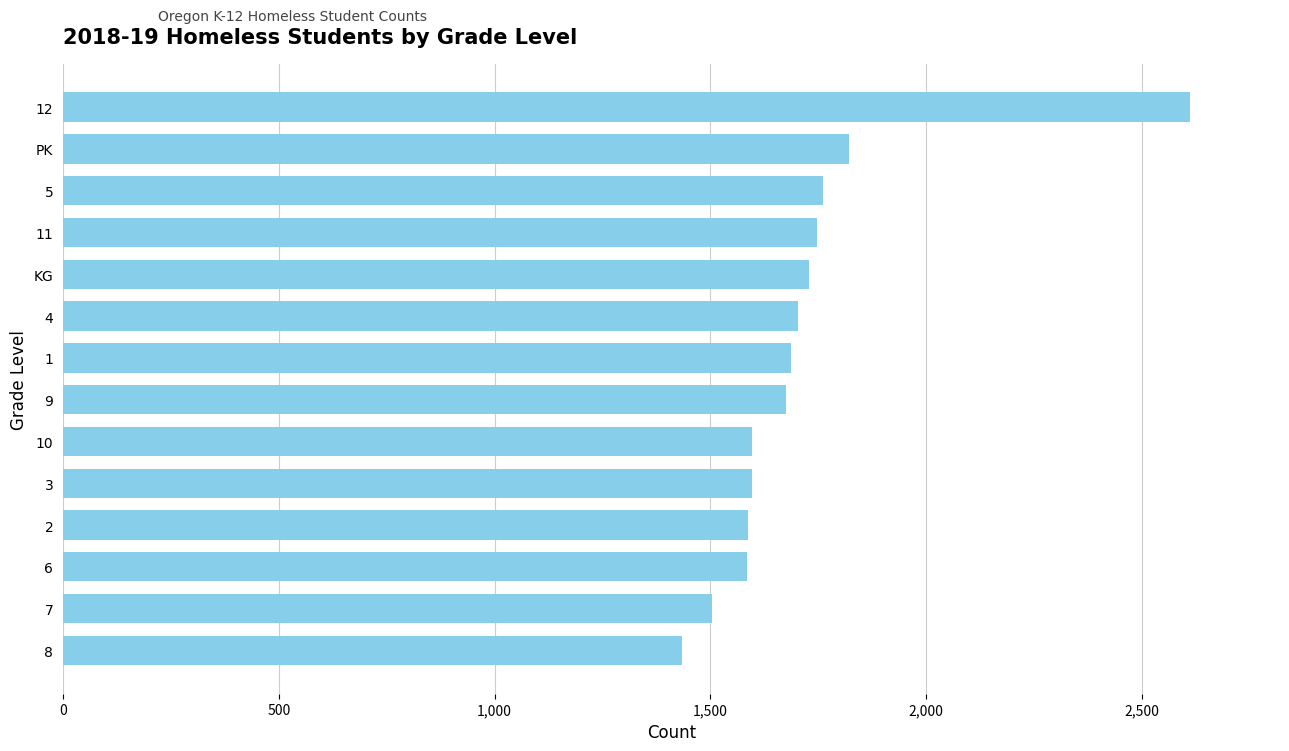

Where is the data nearest to the value 2023?

PK